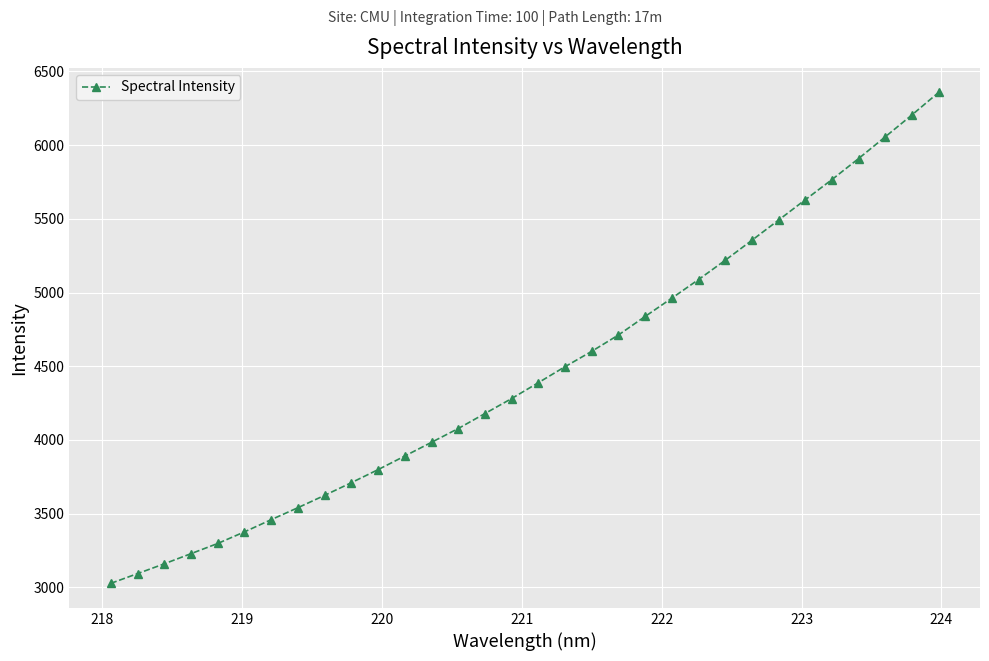

Count the number of categories in the chart.

32